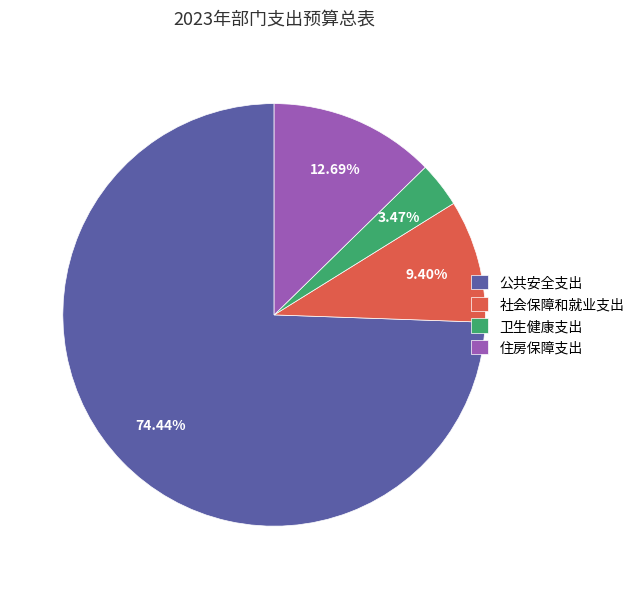

Does any single category account for the majority?

Yes